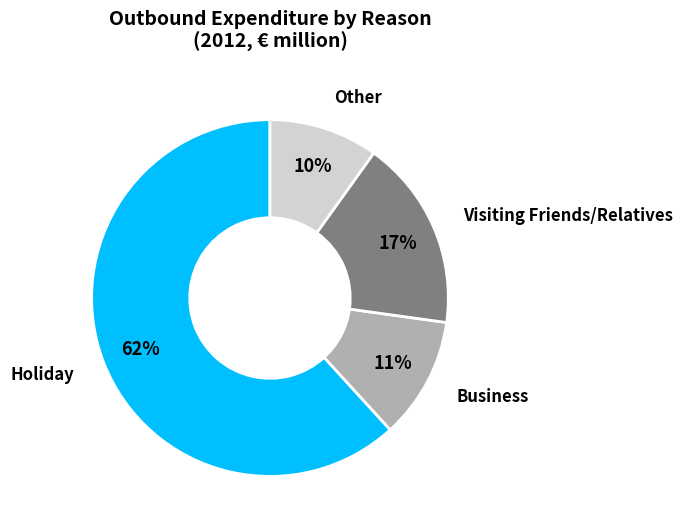

Does any single category account for the majority?

Yes